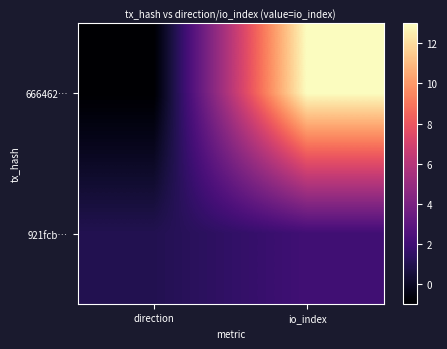

Rank the series at io_index from highest to lowest value.

666462…, 921fcb…